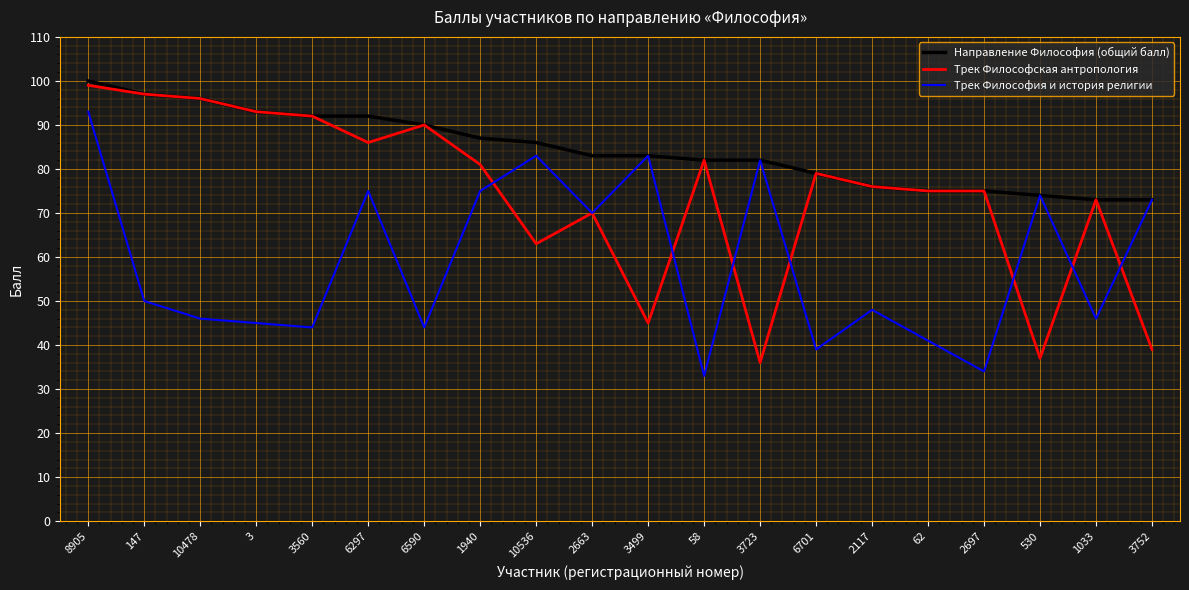

Which label corresponds to the smallest value in the chart?

58